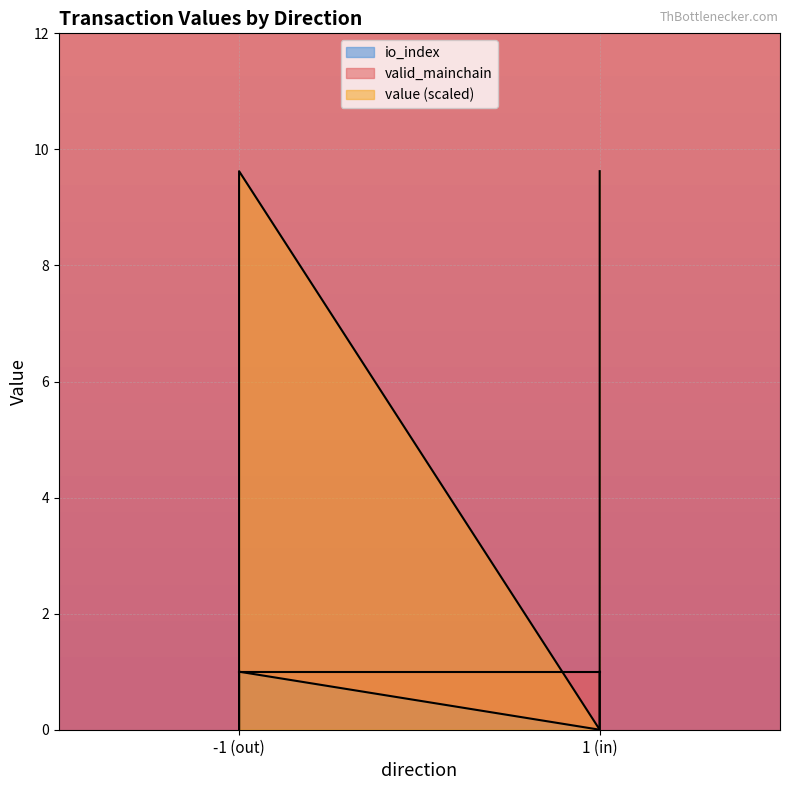

The value of io_index at -1 (out) is 0.2. True or false?

False